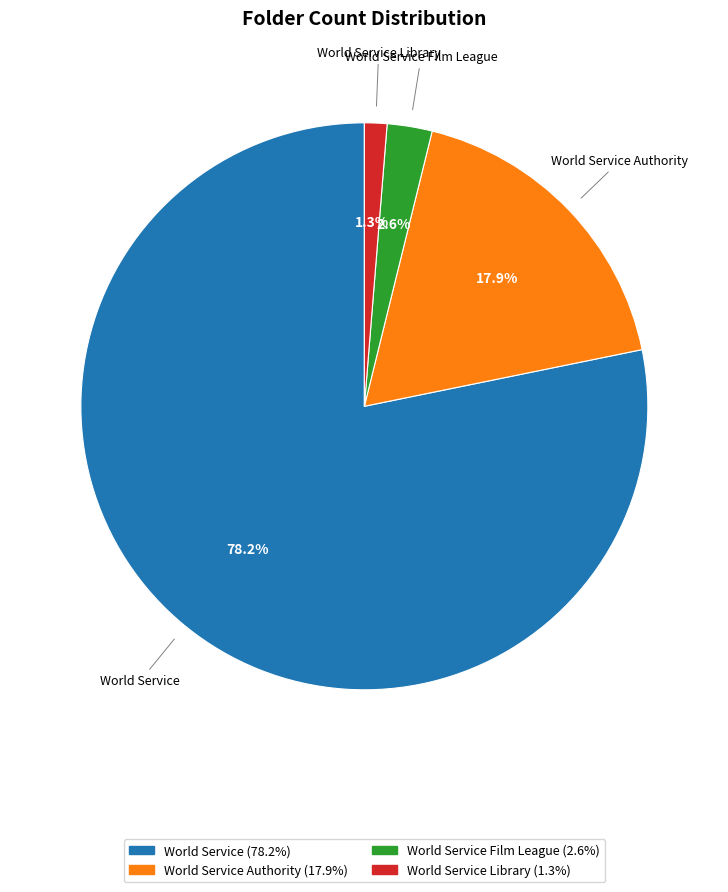

How many segments does this pie chart have?

4